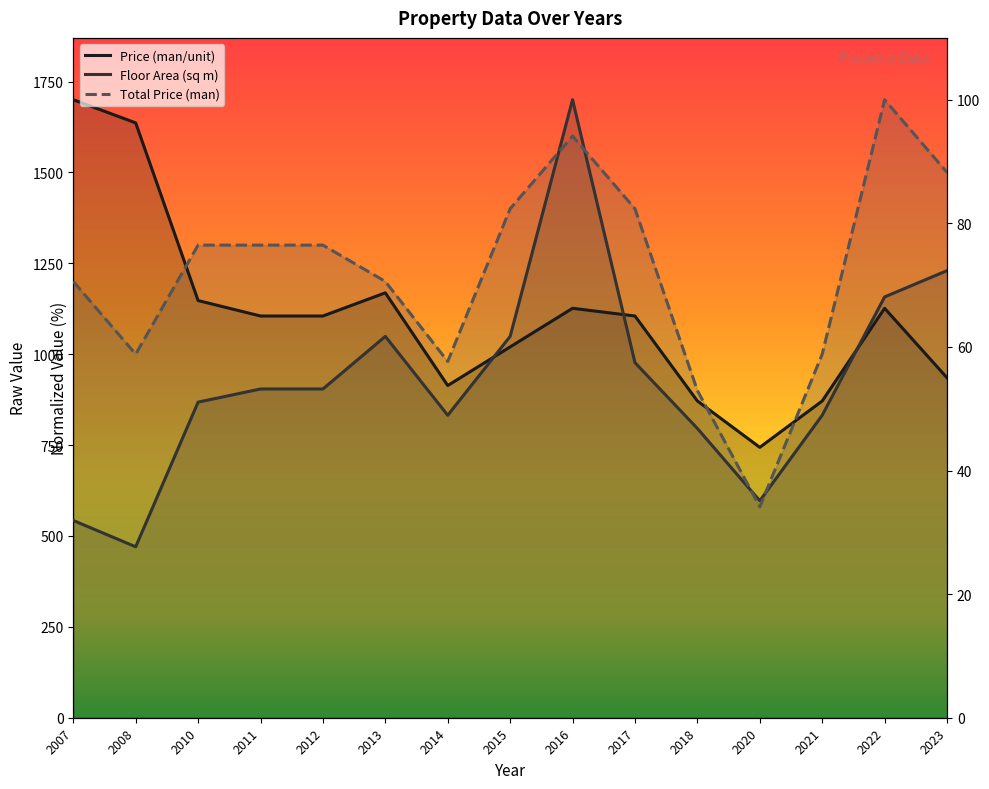

At how many categories does at least one series exceed 79?

7